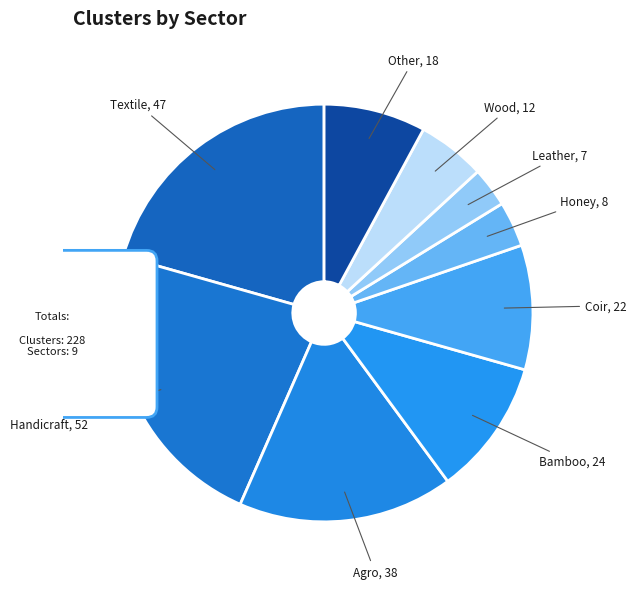

To the nearest percent, what is the average slice percentage?

11%